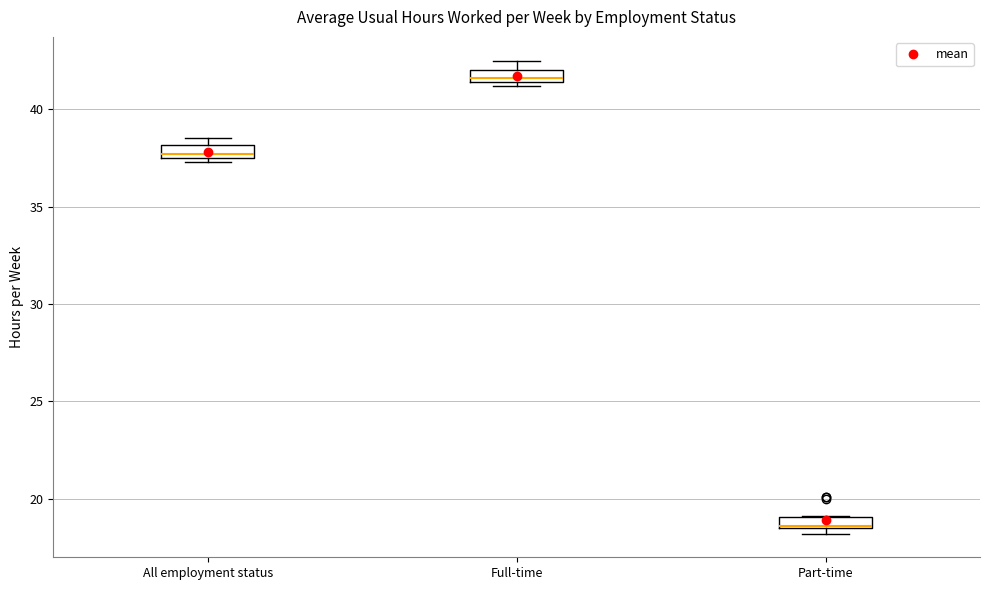

Where is the lower edge of the box for Full-time on the y-axis? The values are not printed on the chart, so give them approximately, as read against the axis.

41.5